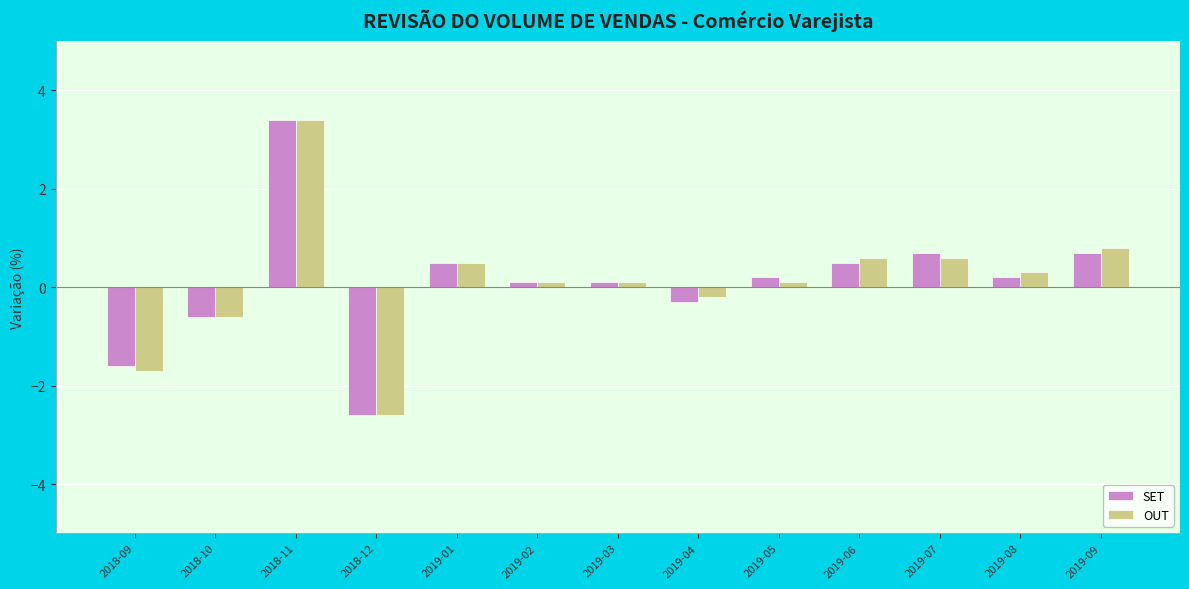

At which label does SET first exceed 0?

2018-11